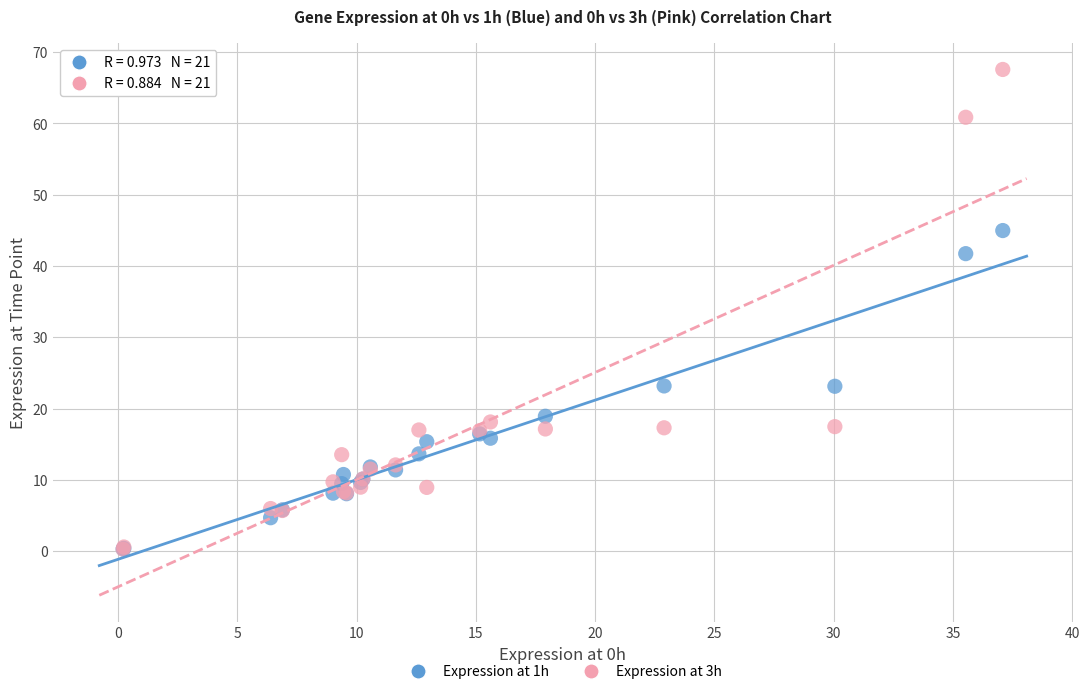

What are all the series names shown in the legend?

Expression at 1h, Expression at 3h